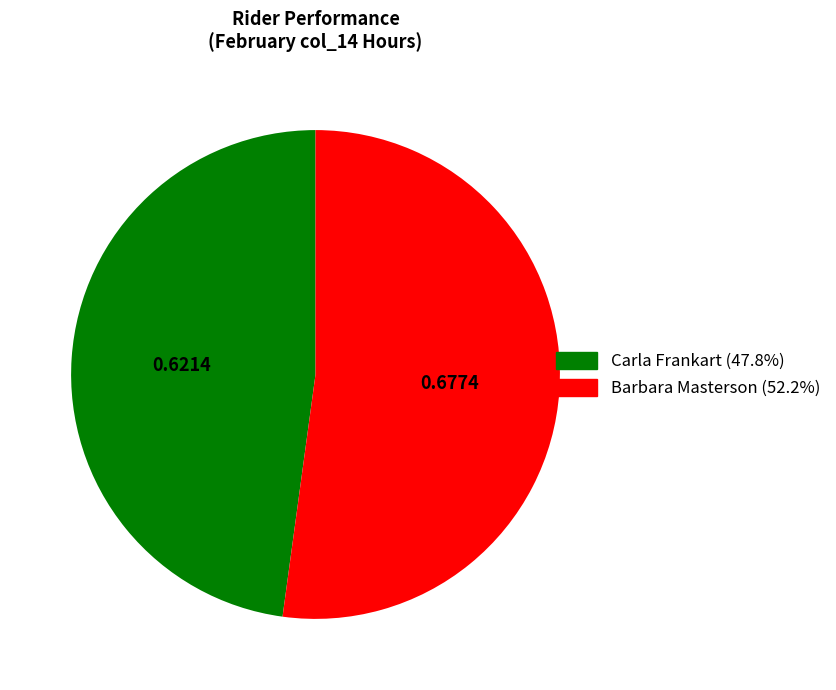

Which category has the biggest portion of the pie?

Barbara Masterson